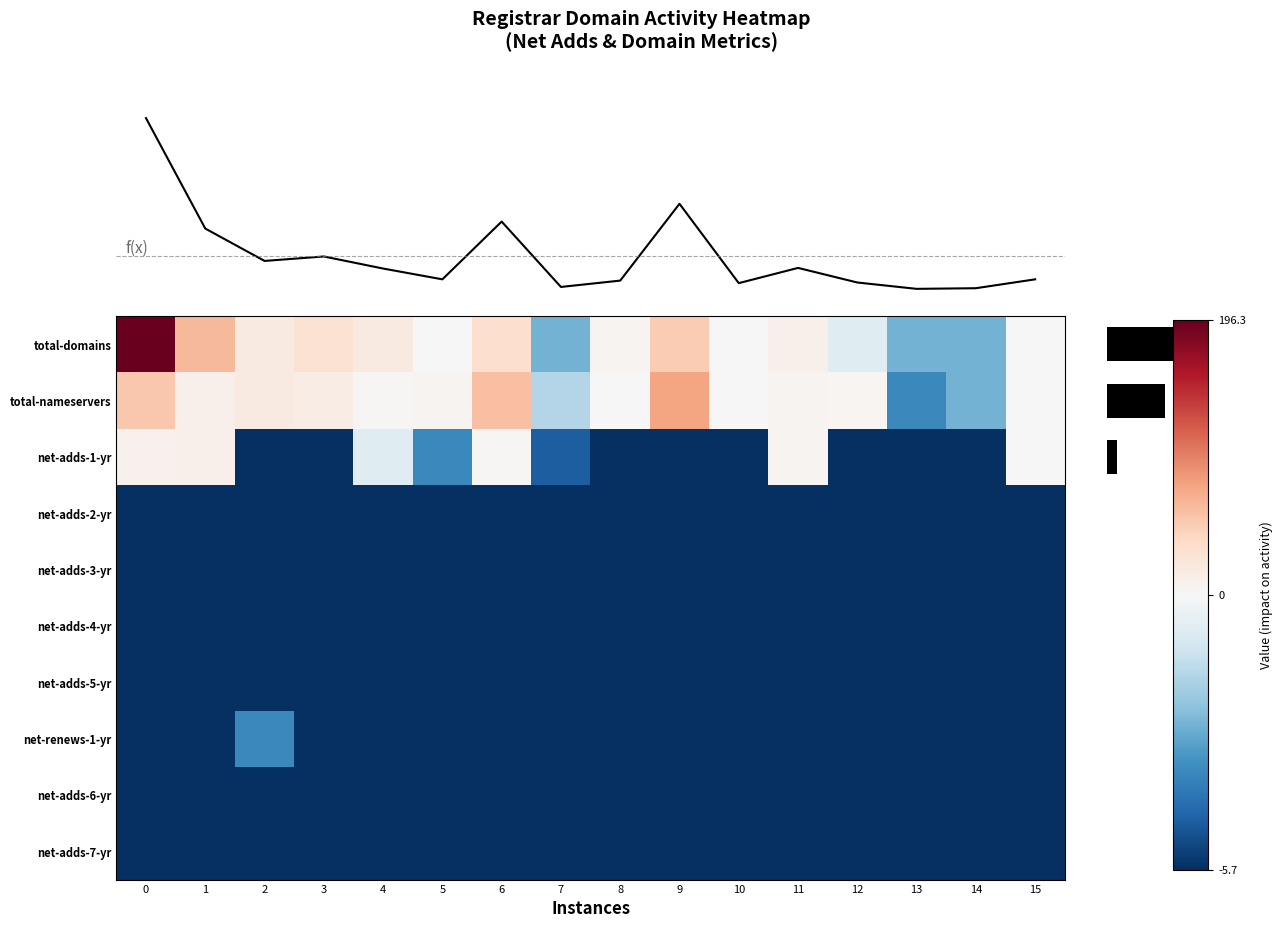

What is the minimum value shown in the chart?

-5.7